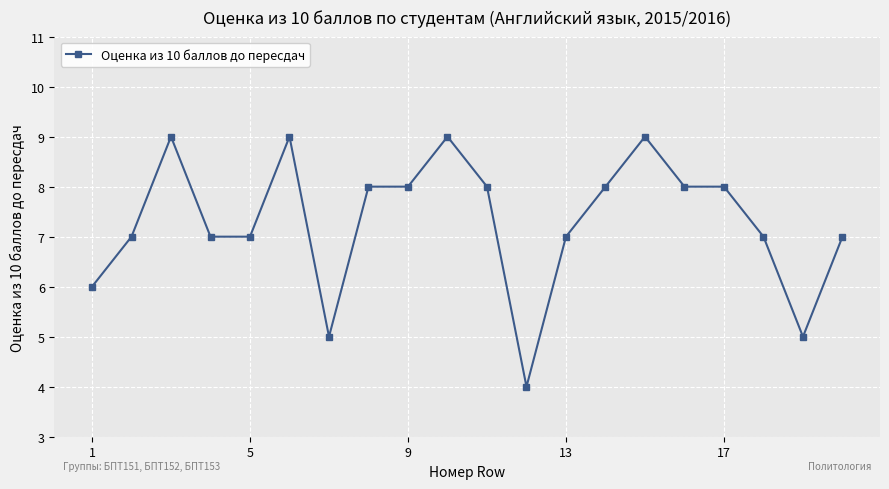

What is the smallest value displayed?

4